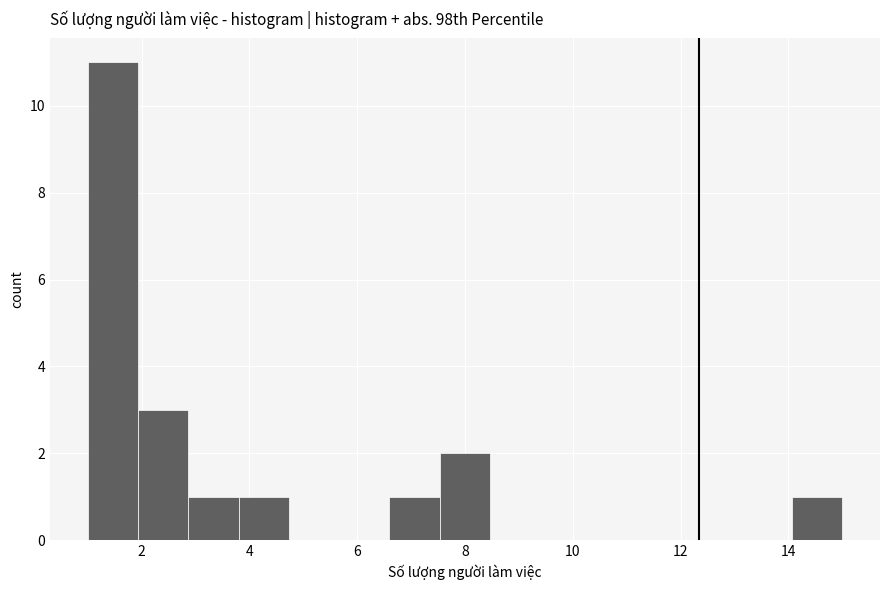

How tall is the bar that spans 2.8 to 3.8 on the x-axis? Neither the bar edges nor the heights are printed on the chart, so give them approximately, as read against the axes.

1